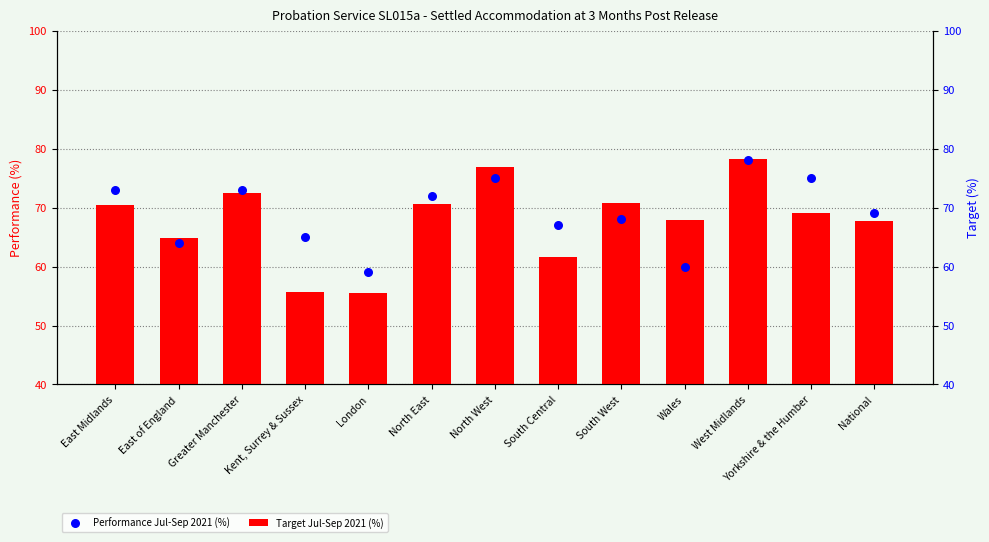

Which series has the largest total across all categories?

Target Jul-Sep 2021 (%)